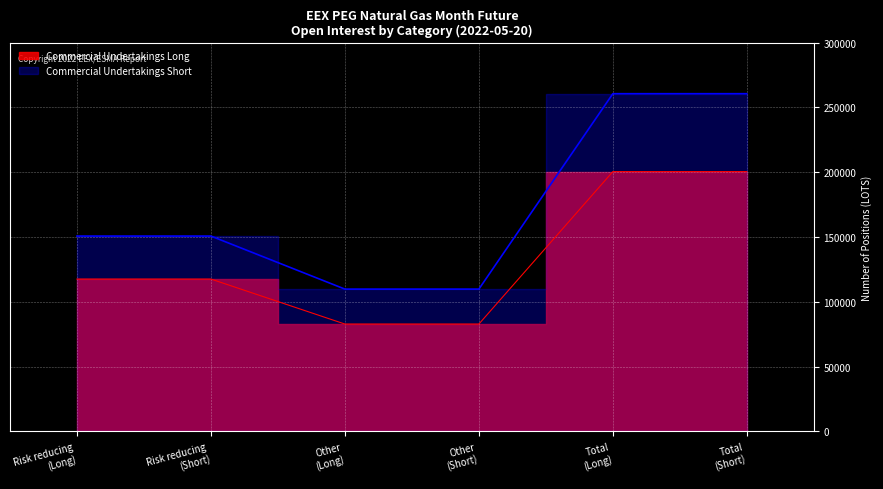

Reading left to right, extract all data points from this chart.

Commercial Undertakings Long: 117570	117570	82870	82870	200440	200440
Commercial Undertakings Short: 150724	150724	109812	109812	260536	260536